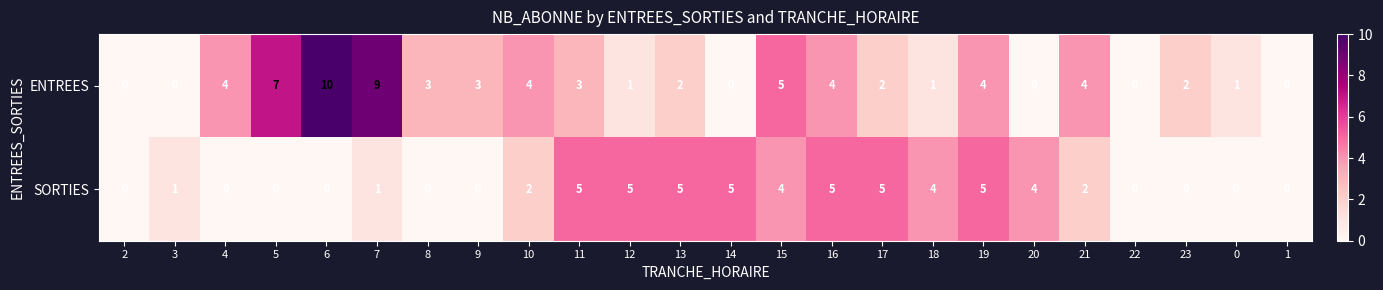

What is the highest value of the SORTIES series?

5